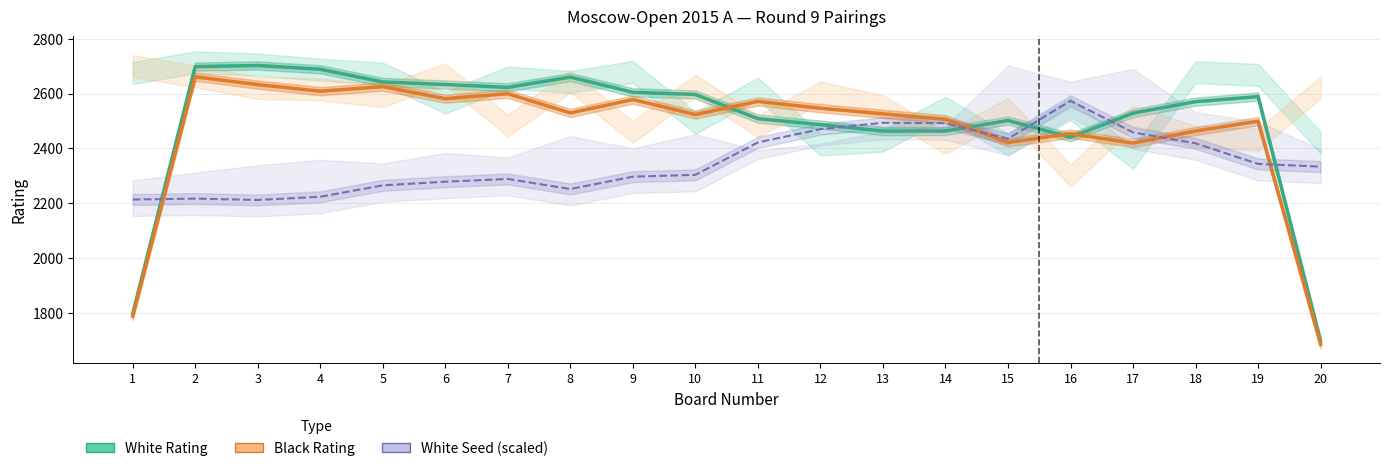

What is the value of the White Seed (scaled) point at the 17th from the left?

2458.3